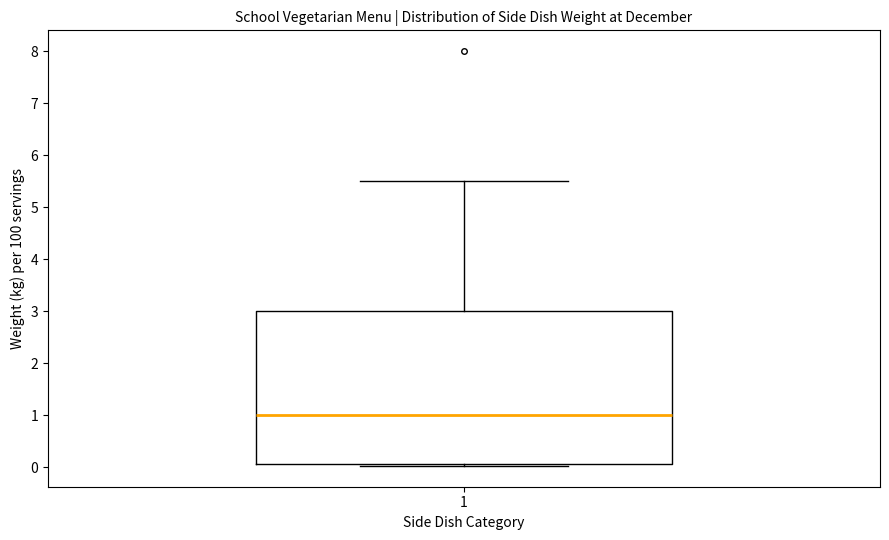

Transcribe this box plot: give where the median line is, the range the box spans, and where the two whiskers end, as read against the y-axis. The values are not printed on the chart, so give them approximately, as read against the axis.

median 1.0, box 0.1 to 3.0, whiskers 0.0 to 5.5